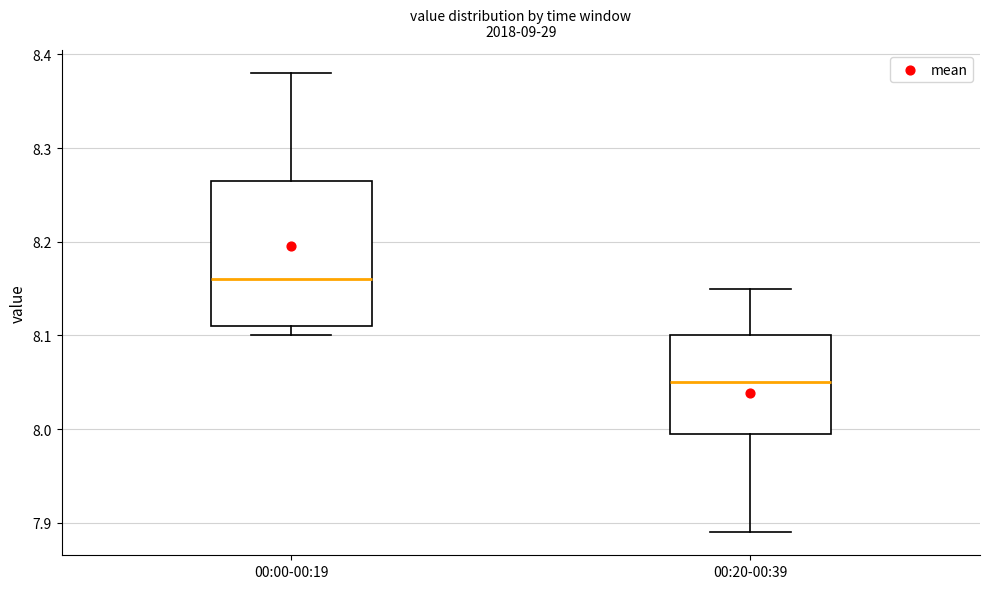

Comparing the boxes themselves (not the whiskers), which one is the tallest?

00:00-00:19